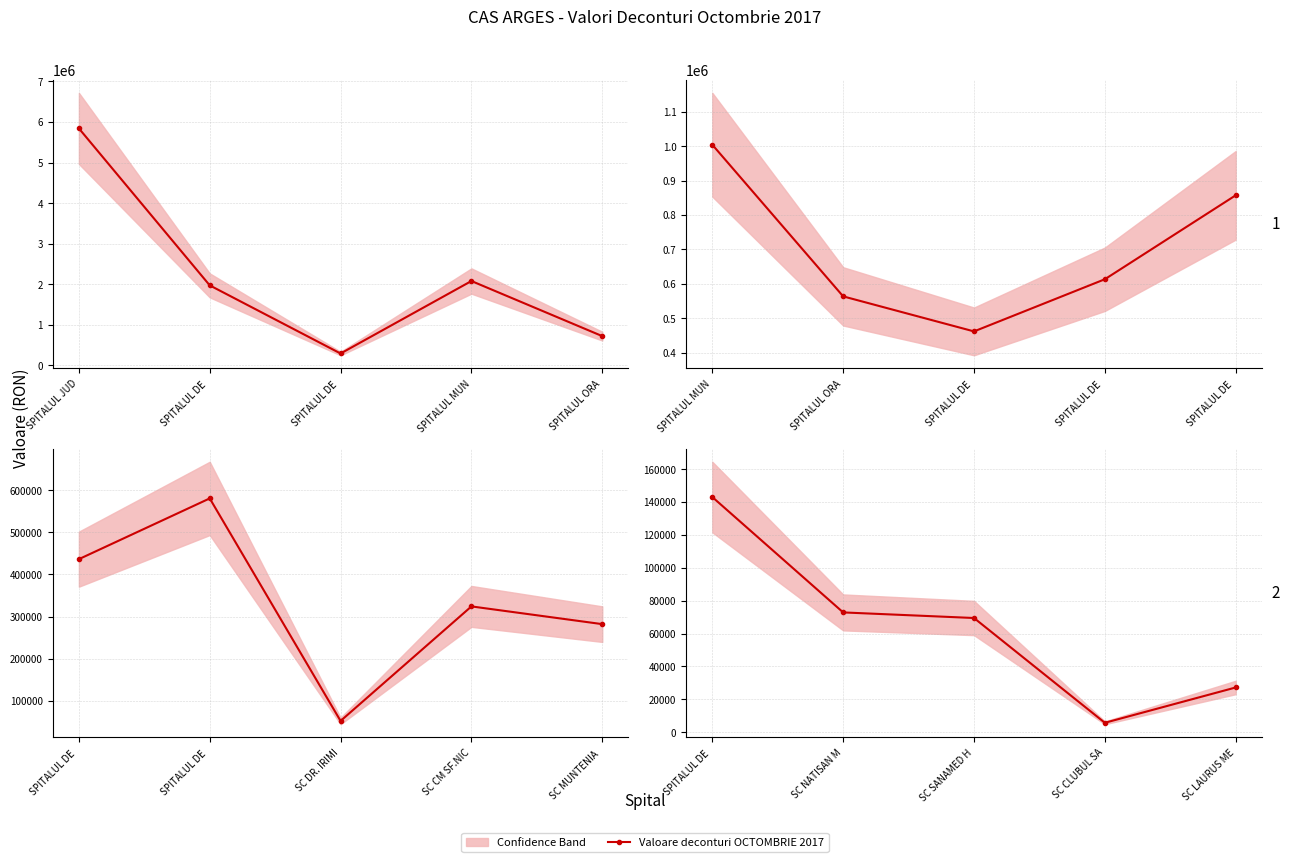

True or false: the data has more than 1 interior local peaks.

False